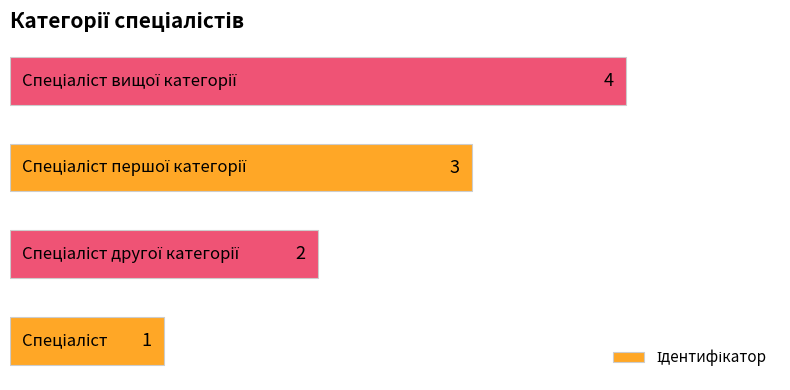

Count the values in the range 2 to 4.

3